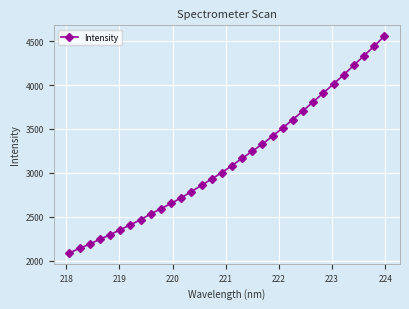

True or false: the data has more than 1 interior local peaks.

False